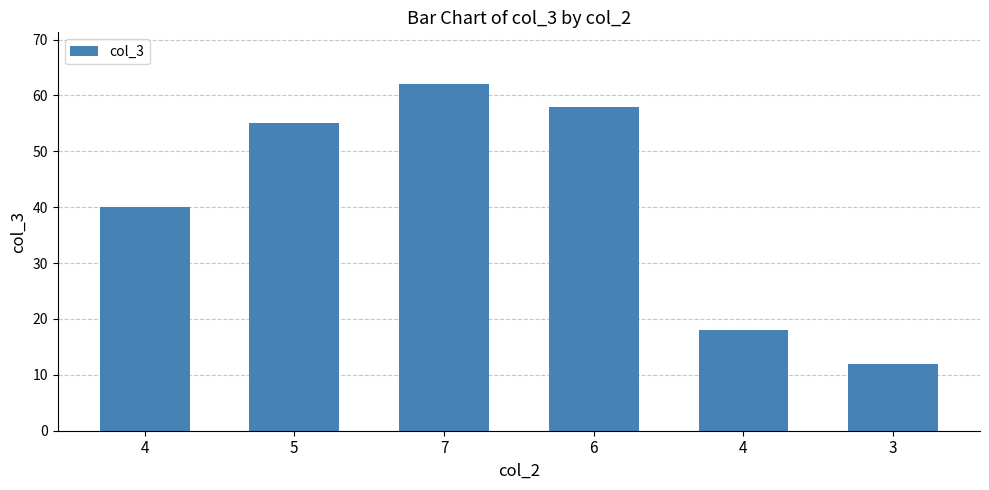

Are the bars horizontal?

No